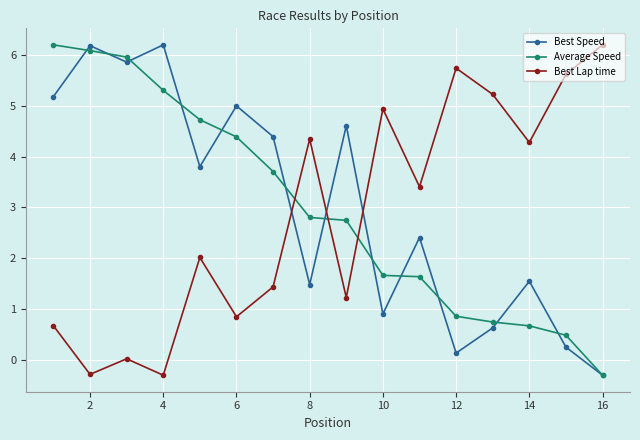

What is the difference between the maximum and minimum values in the Best Lap time series?

6.5